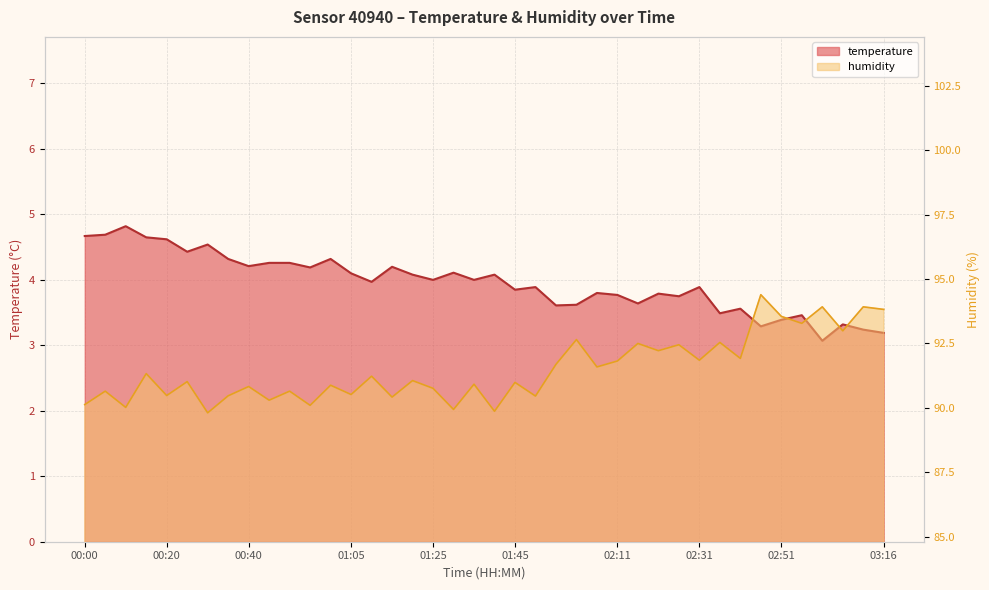

What is the total value across all series at 01:25?

94.8